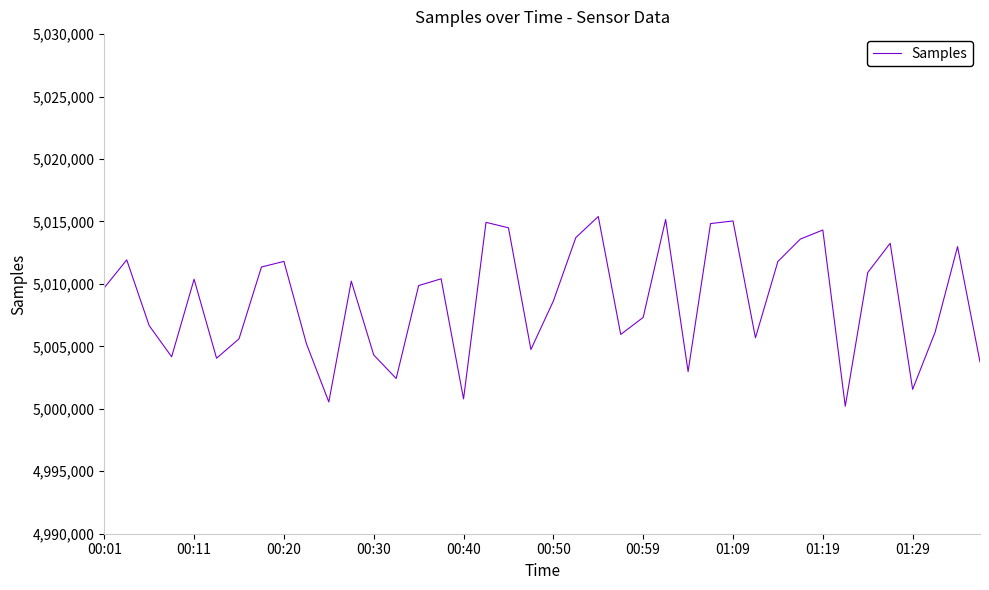

Does the chart have visible grid lines?

No